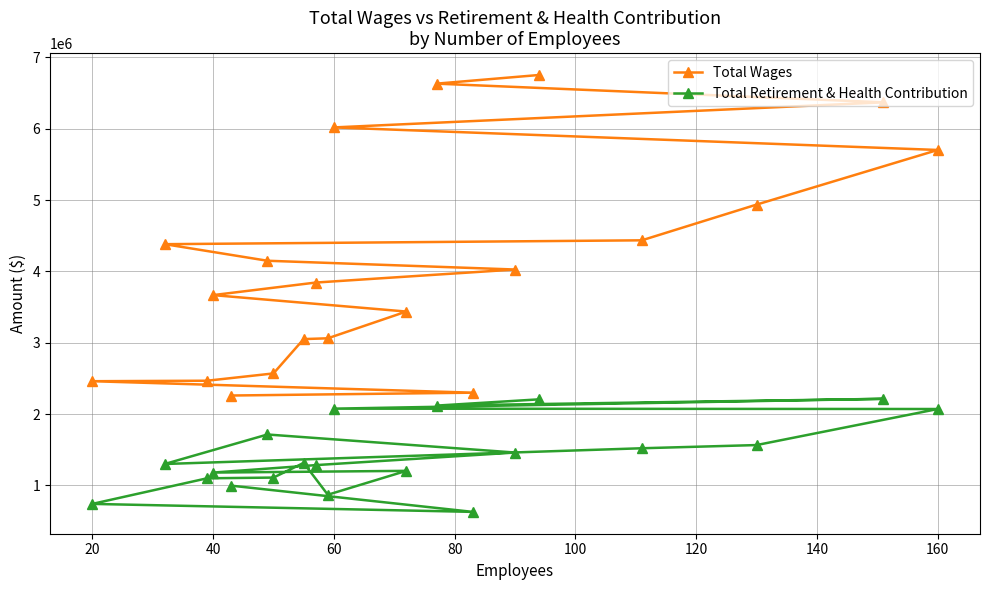

At 60, list the series in order from largest to smallest.

Total Wages, Total Retirement & Health Contribution